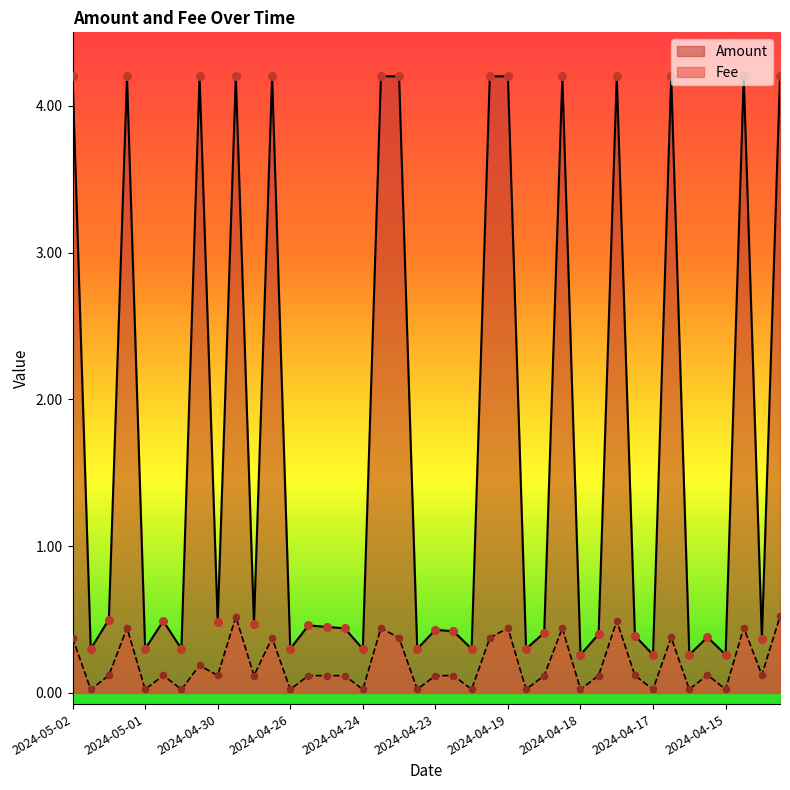

Which series reaches the maximum Y coordinate?

Amount